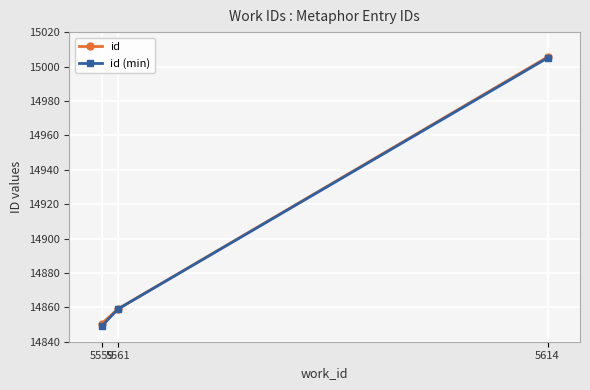

What is the difference between the highest and lowest values at 5614?

0.5